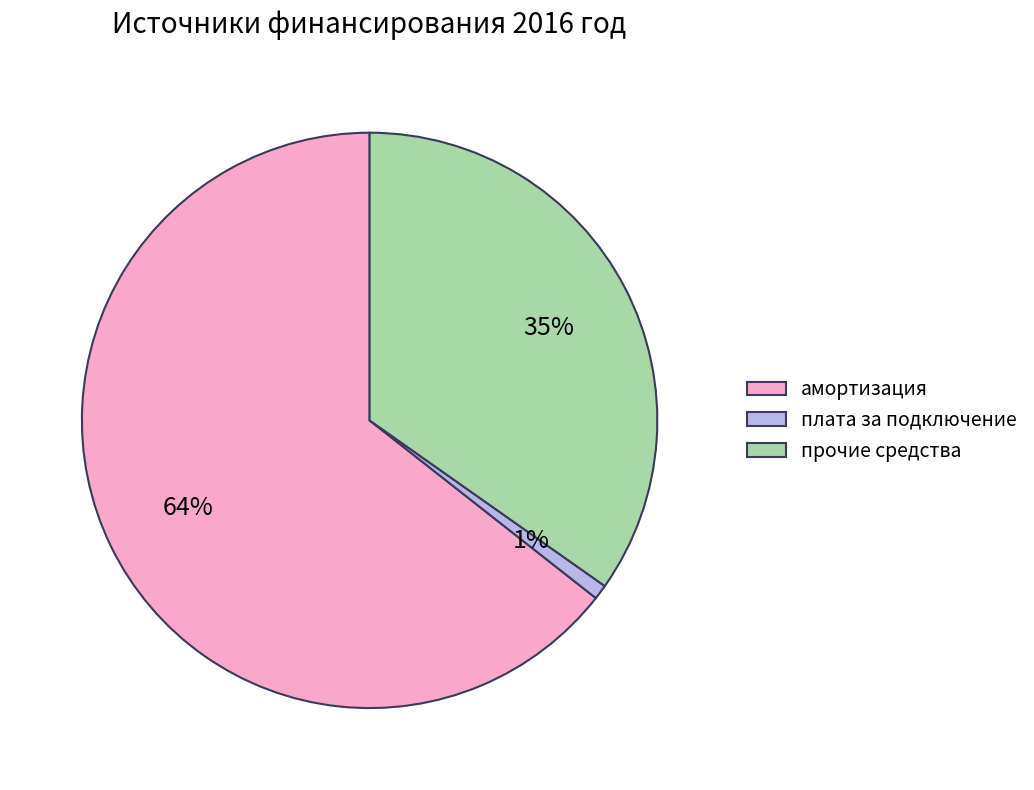

Combined, do амортизация and прочие средства account for over 50%?

Yes